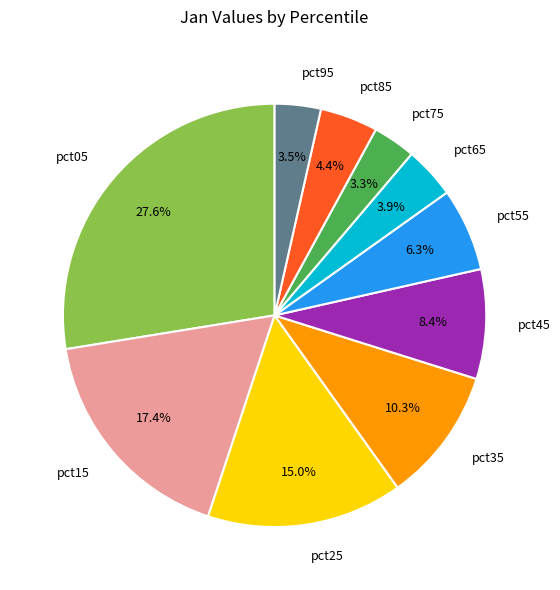

Which category has the biggest portion of the pie?

pct05